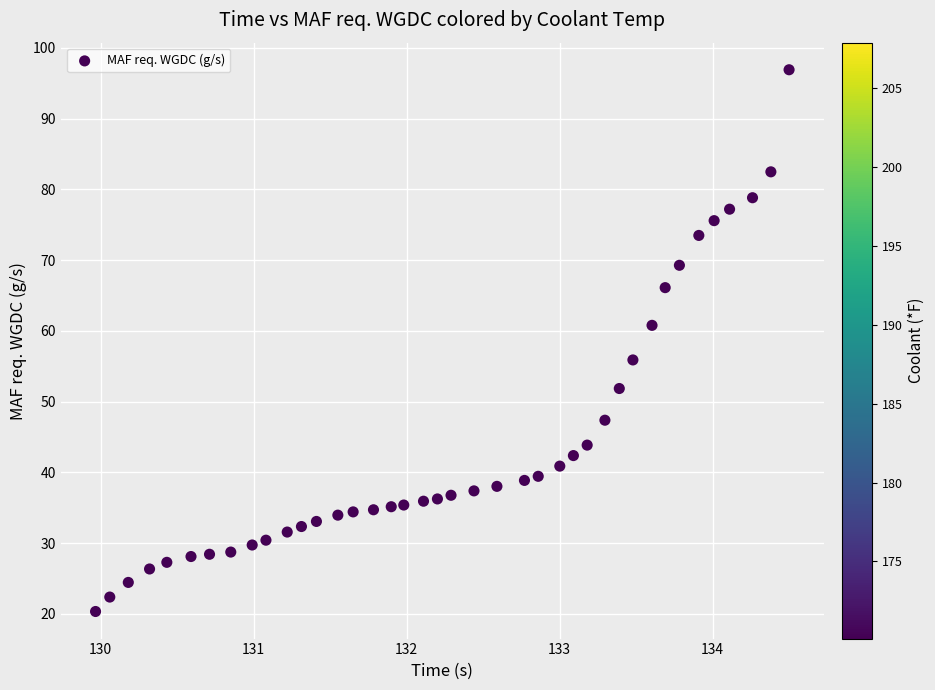

What is the range of X values (max minus min)?

4.5